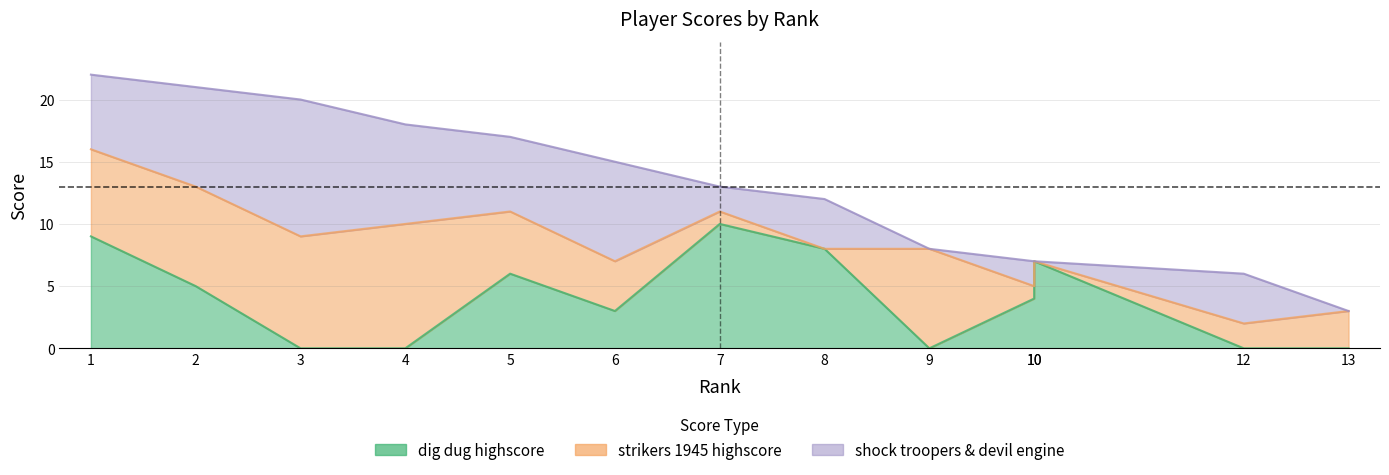

How many values in dig dug highscore are above zero?

8